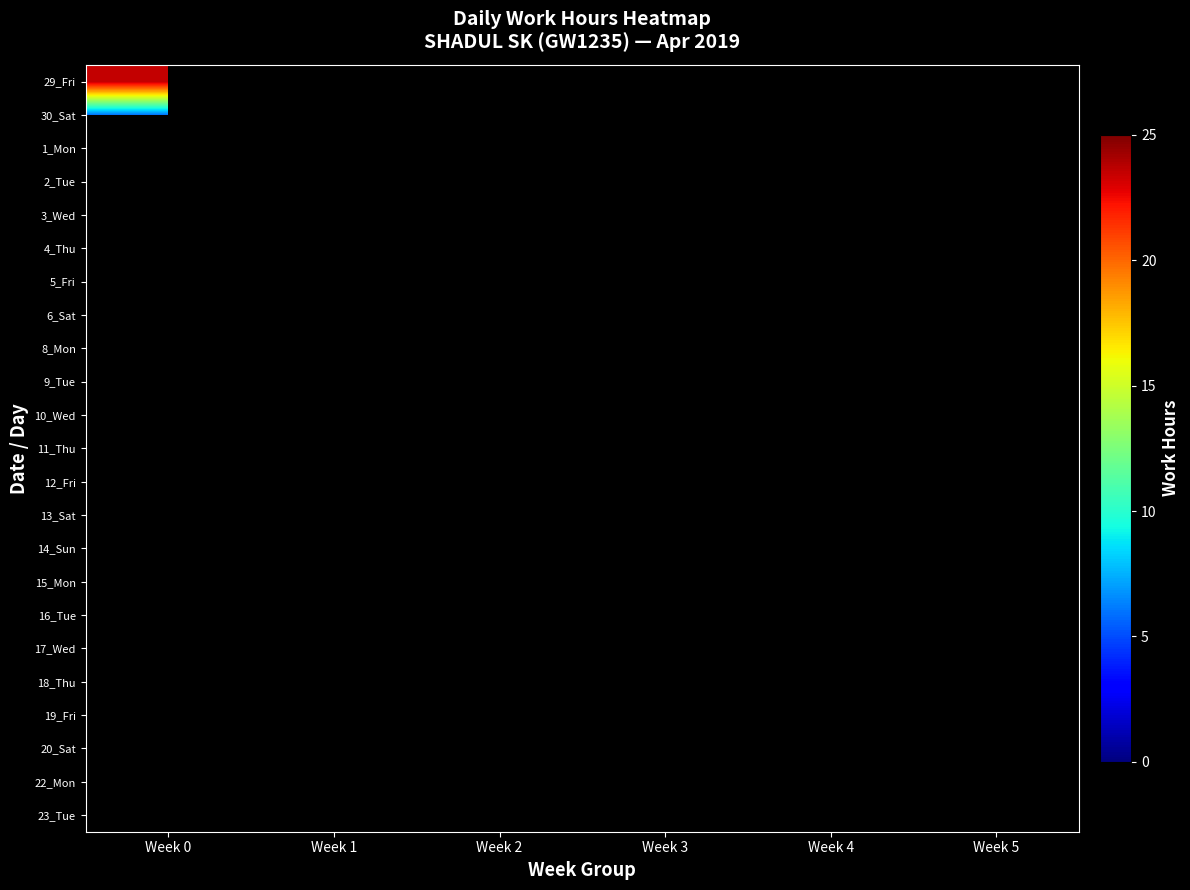

Which category has the lowest value across all series?

Week 0